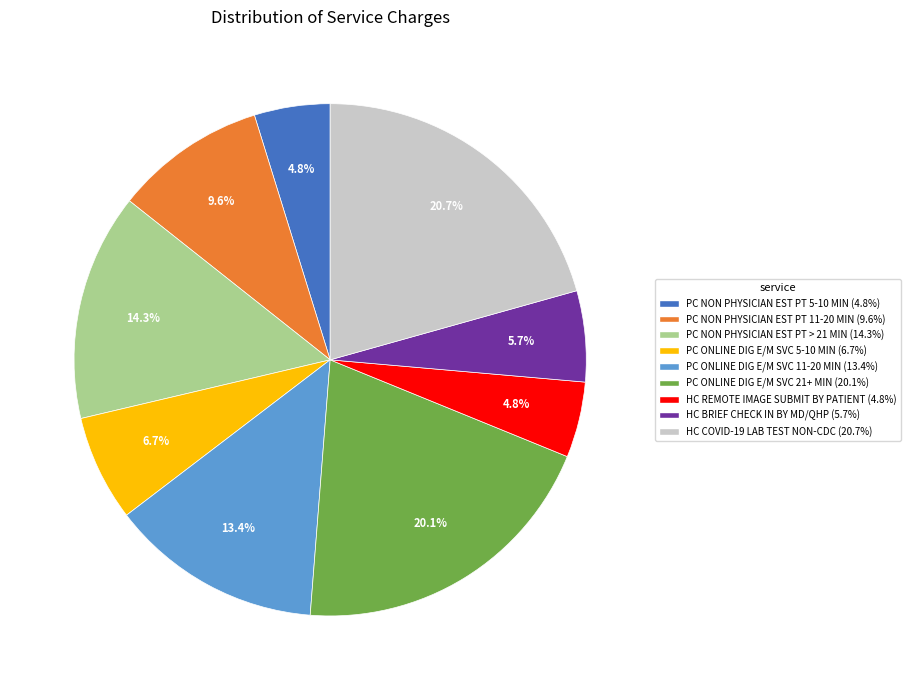

Do HC BRIEF CHECK IN BY MD/QHP and HC COVID-19 LAB TEST NON-CDC together represent more than half of the pie?

No